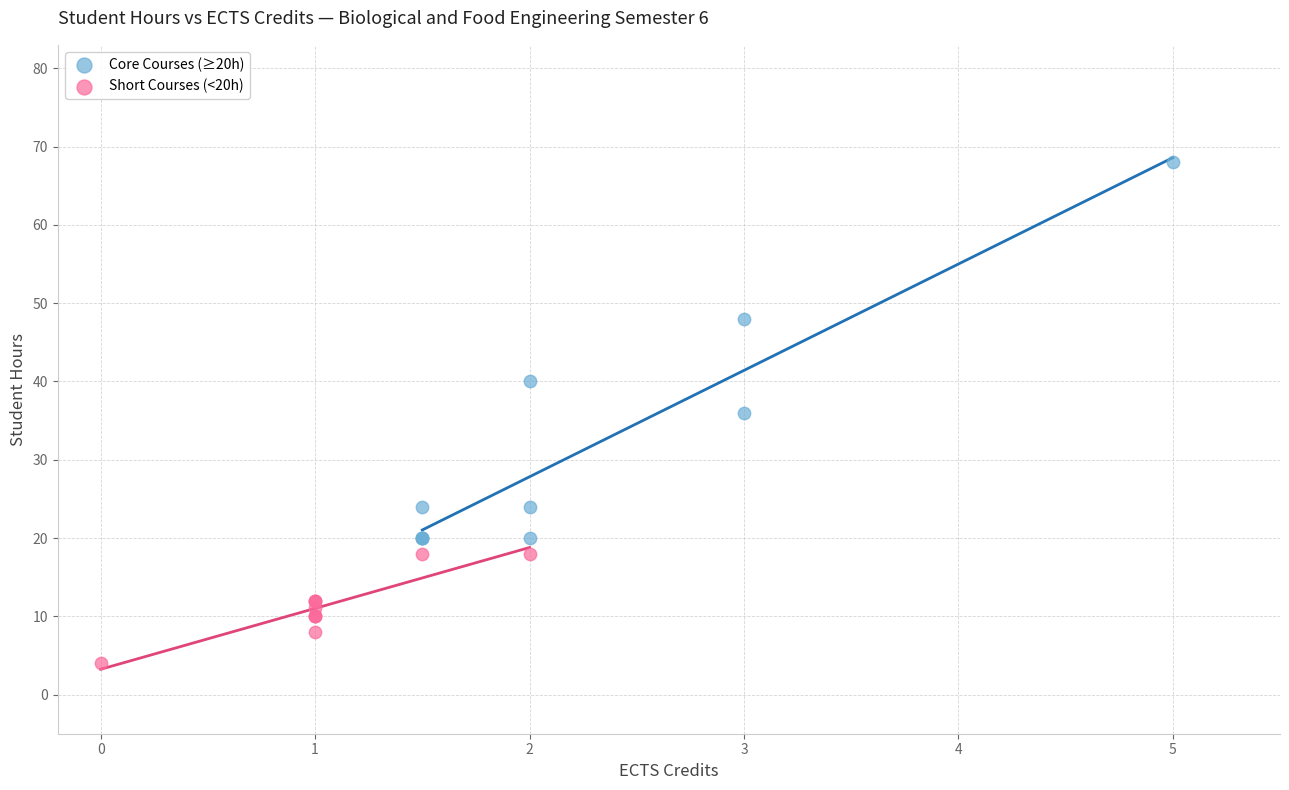

Which series reaches the maximum Y coordinate?

Core Courses (≥20h)